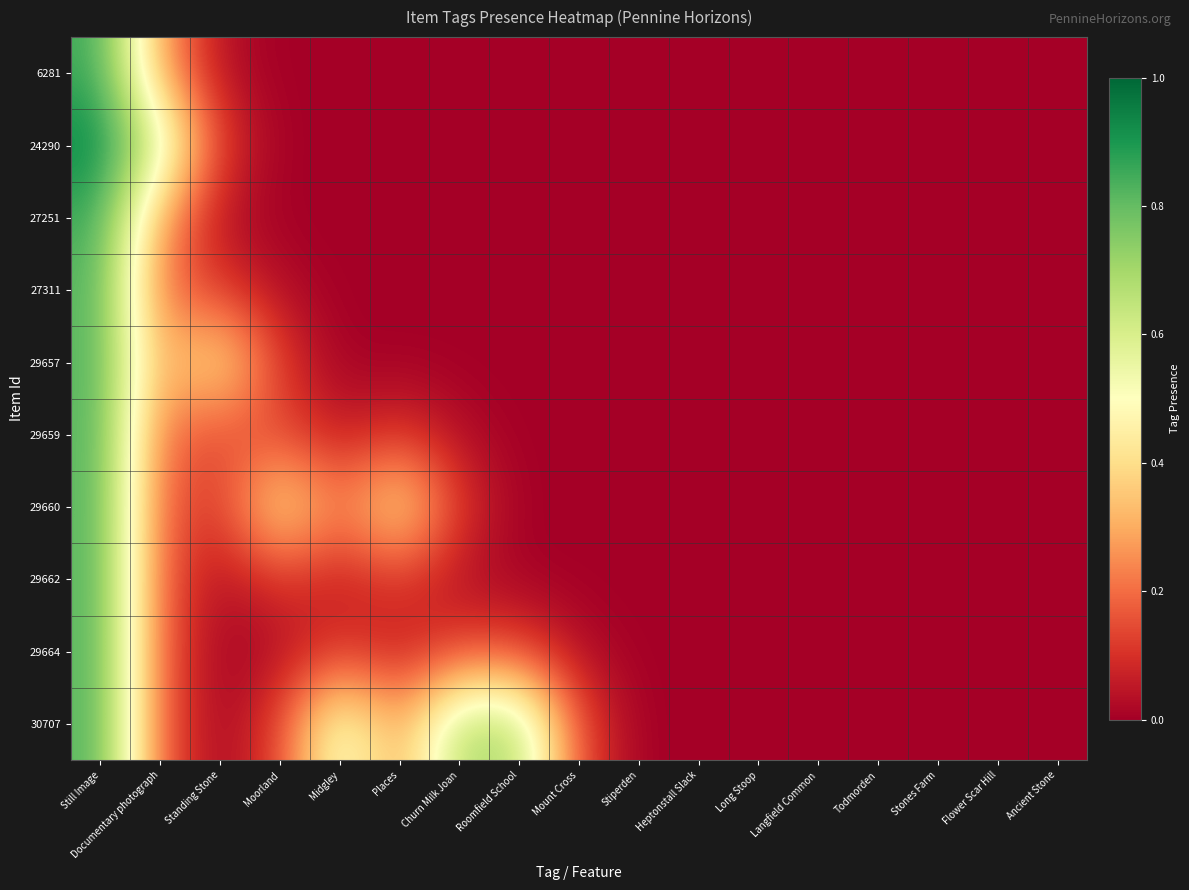

List the series in order of their peak value, lowest first.

29662, 29664, 30707, 29660, 29659, 27311, 29657, 27251, 6281, 24290